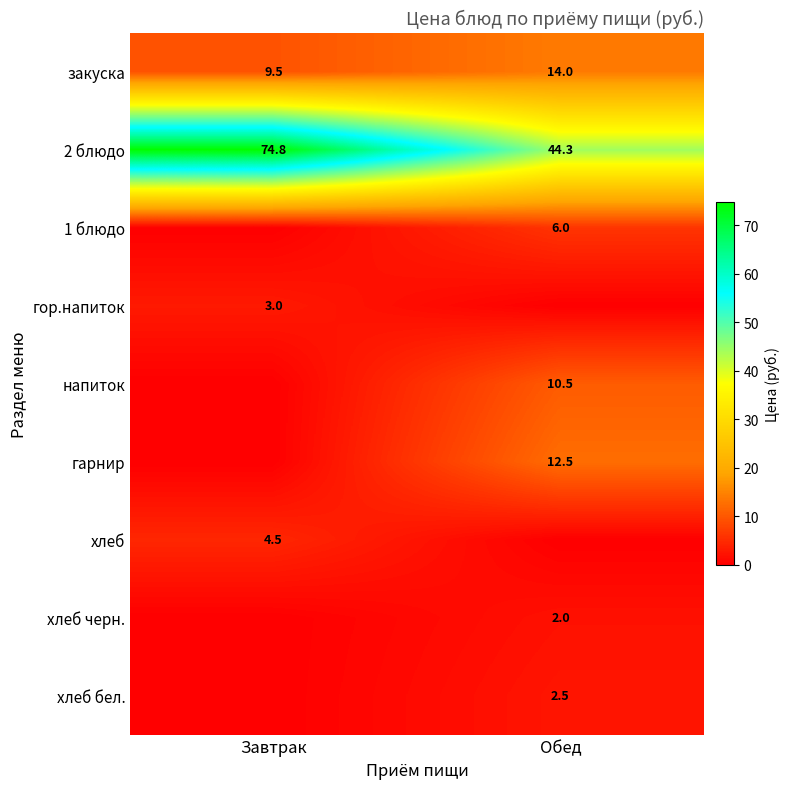

How many series are shown in this chart?

9